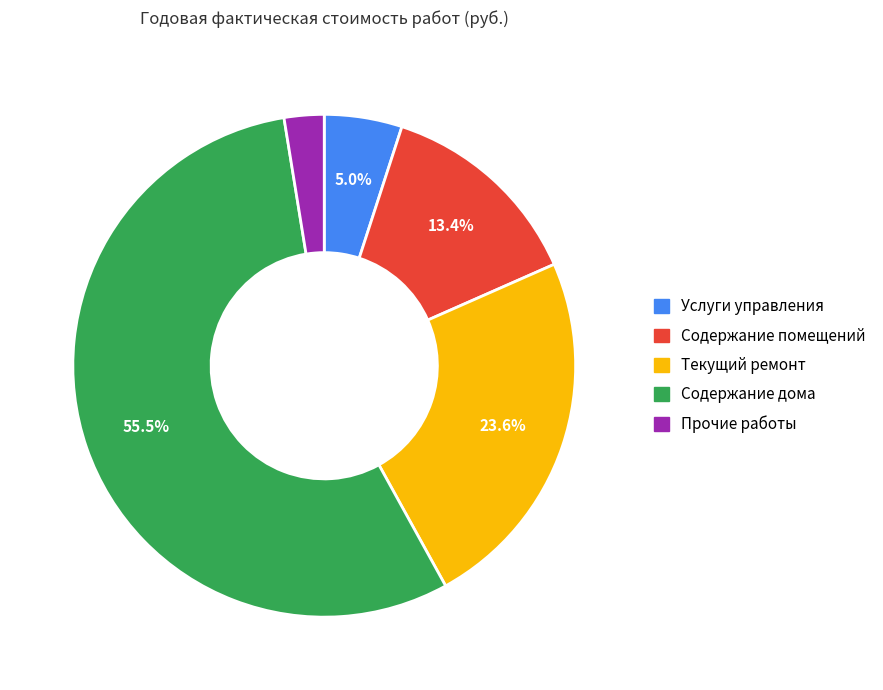

Which slice is the smallest?

Прочие работы